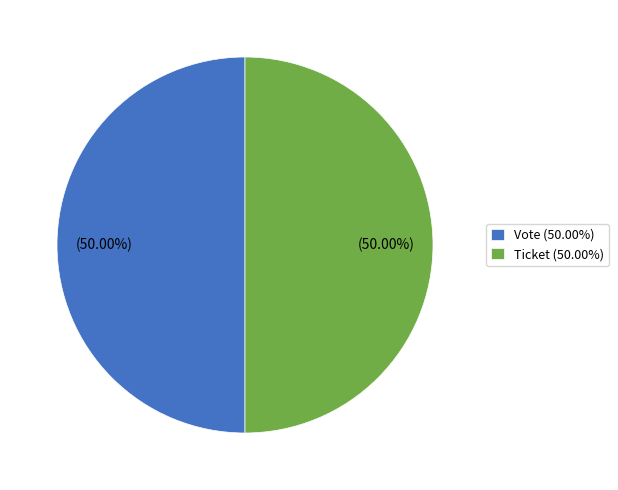

Approximately how many times larger is the value at Vote (50.00%) compared to Ticket (50.00%)?

1.0